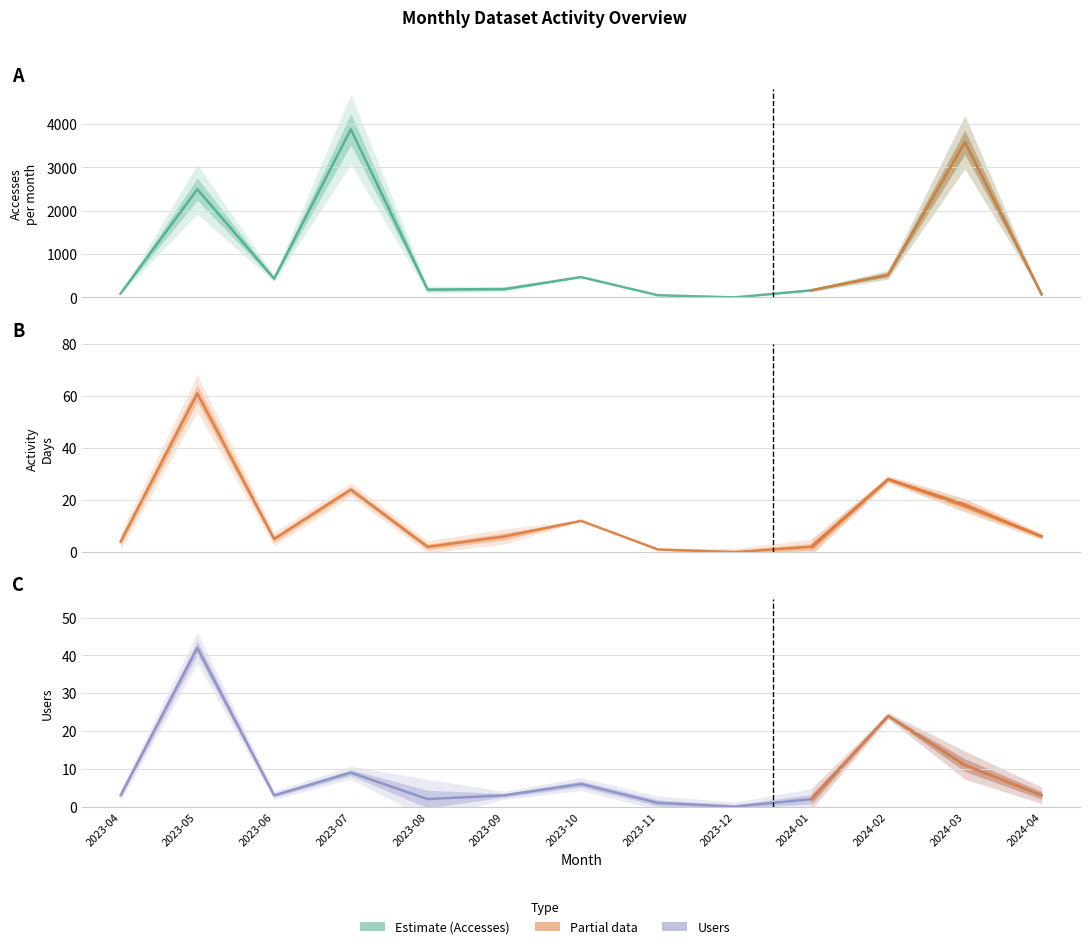

Read the Accesses value at 2023-08, to the nearest 100.

200